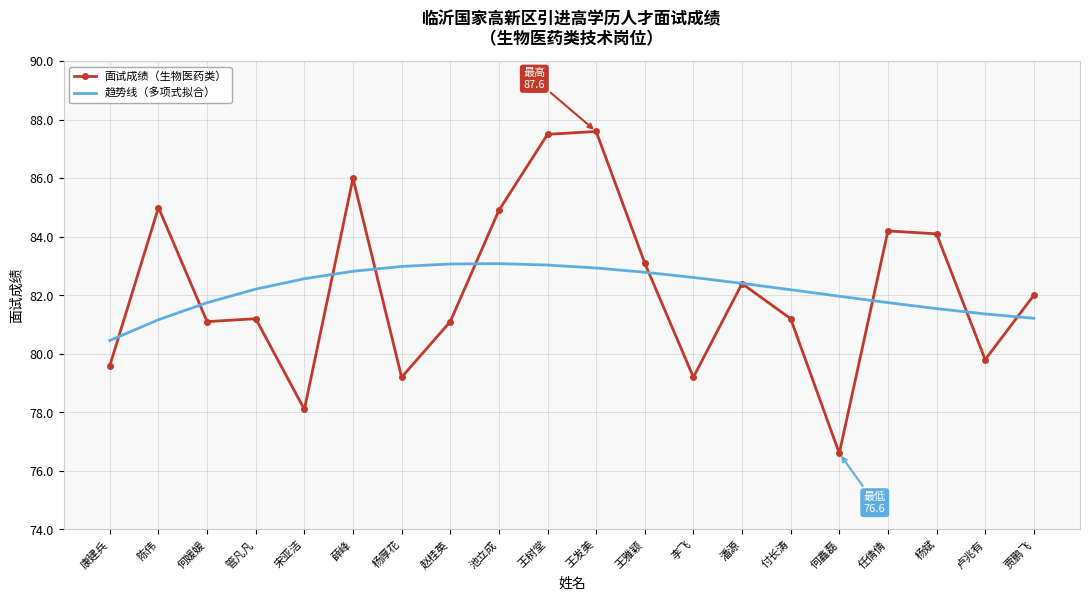

True or false: 趋势线（多项式拟合） and 面试成绩（生物医药类） cross at least once.

True